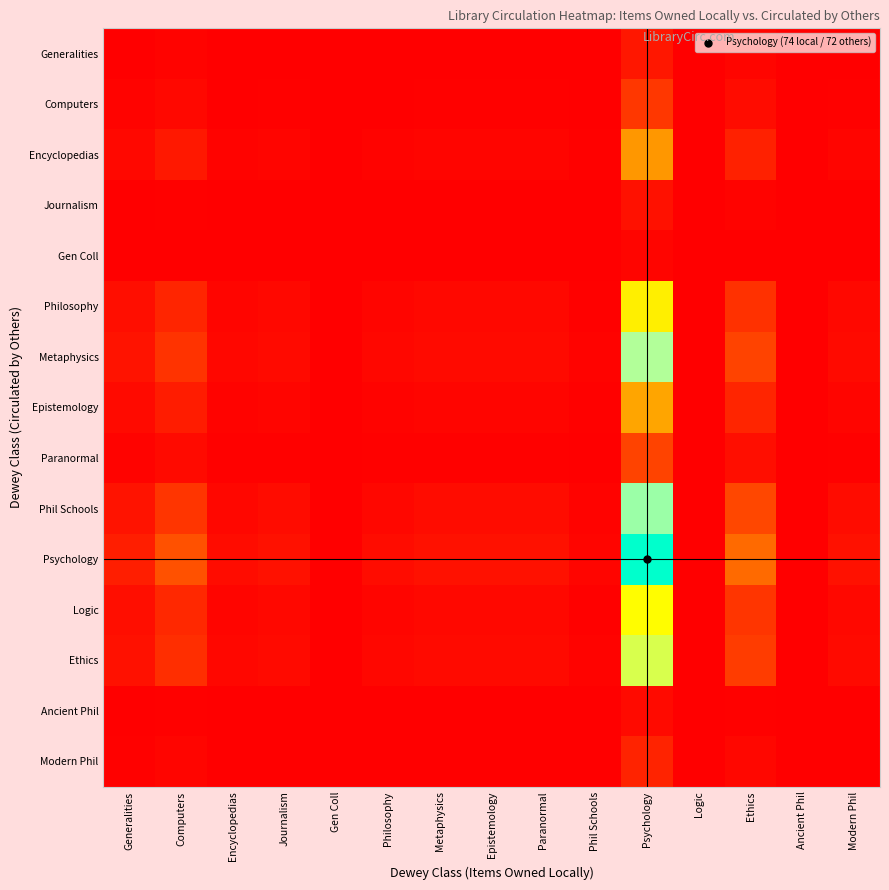

At which category does the chart reach its minimum across all series?

Gen Coll